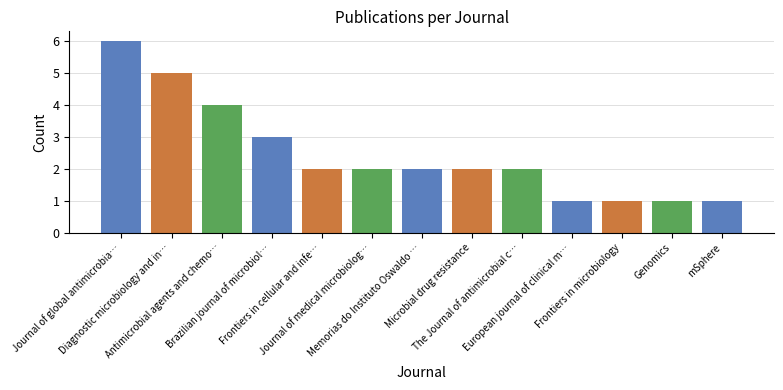

At which label does the data first exceed 2?

Journal of global antimicrobia…